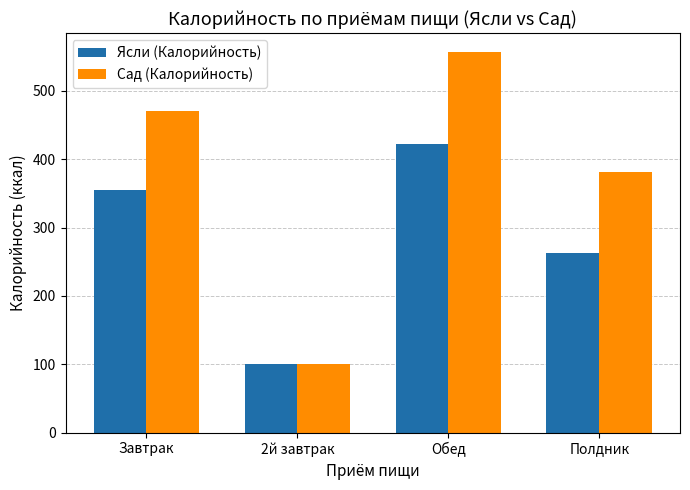

True or false: Сад (Калорийность) has a value of 470.9 at Завтрак.

True